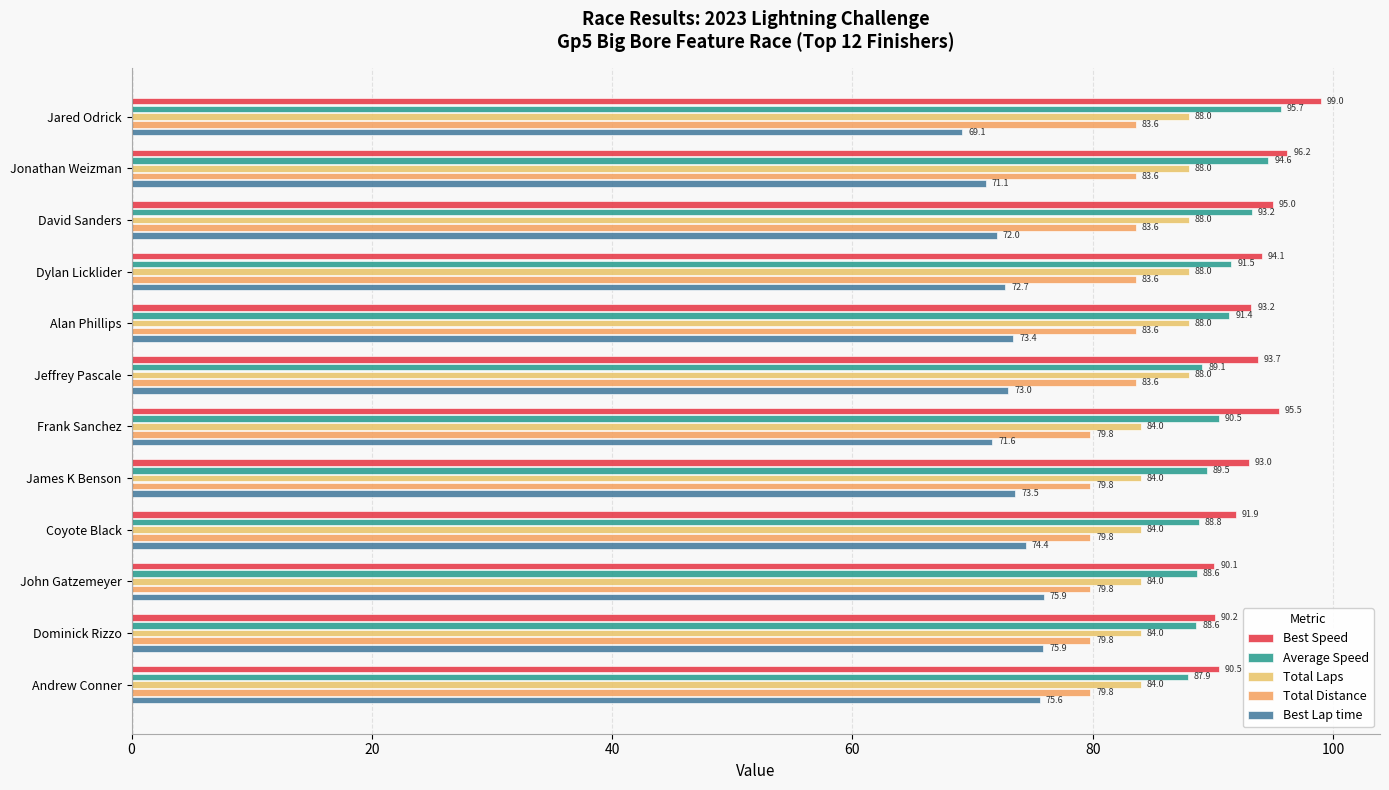

Count the Total Laps values in the range 84 to 88.

12